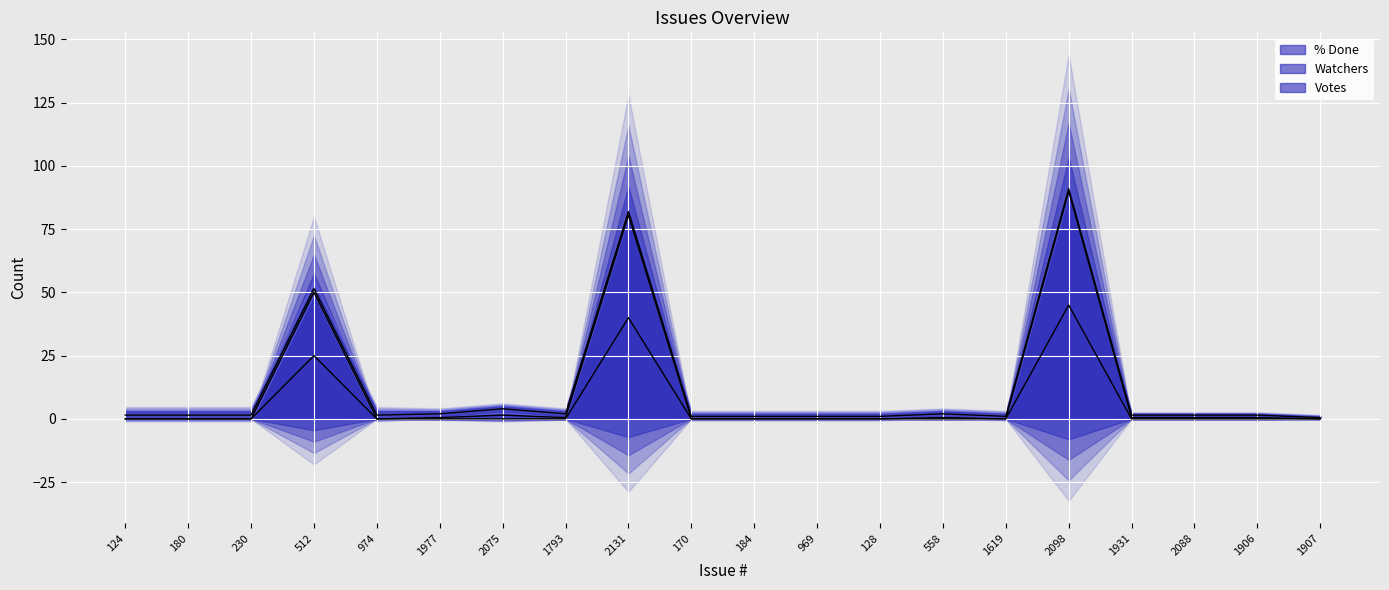

True or false: Votes has more than 2 points higher than both neighbors.

False